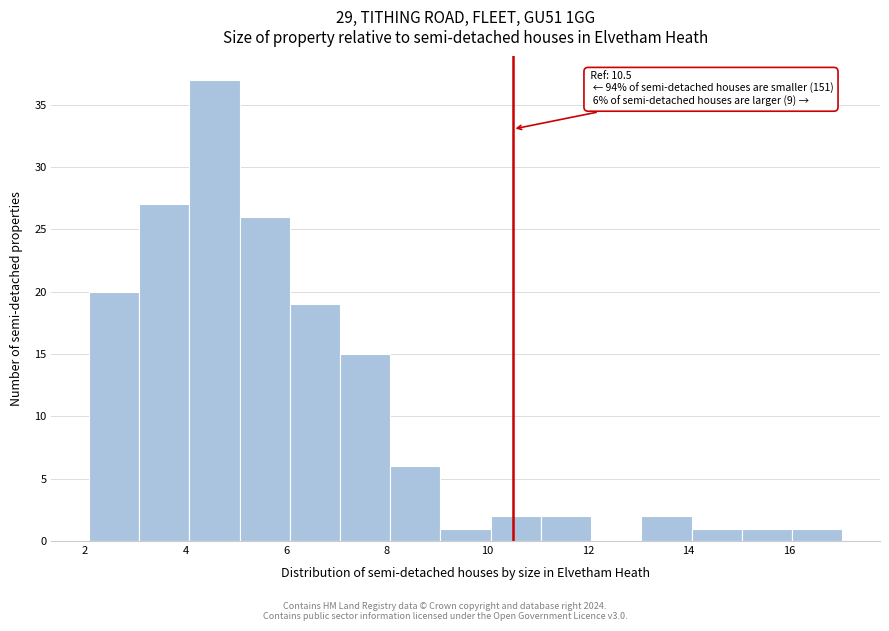

Over which range of the x-axis is the bar tallest?

4 to 5